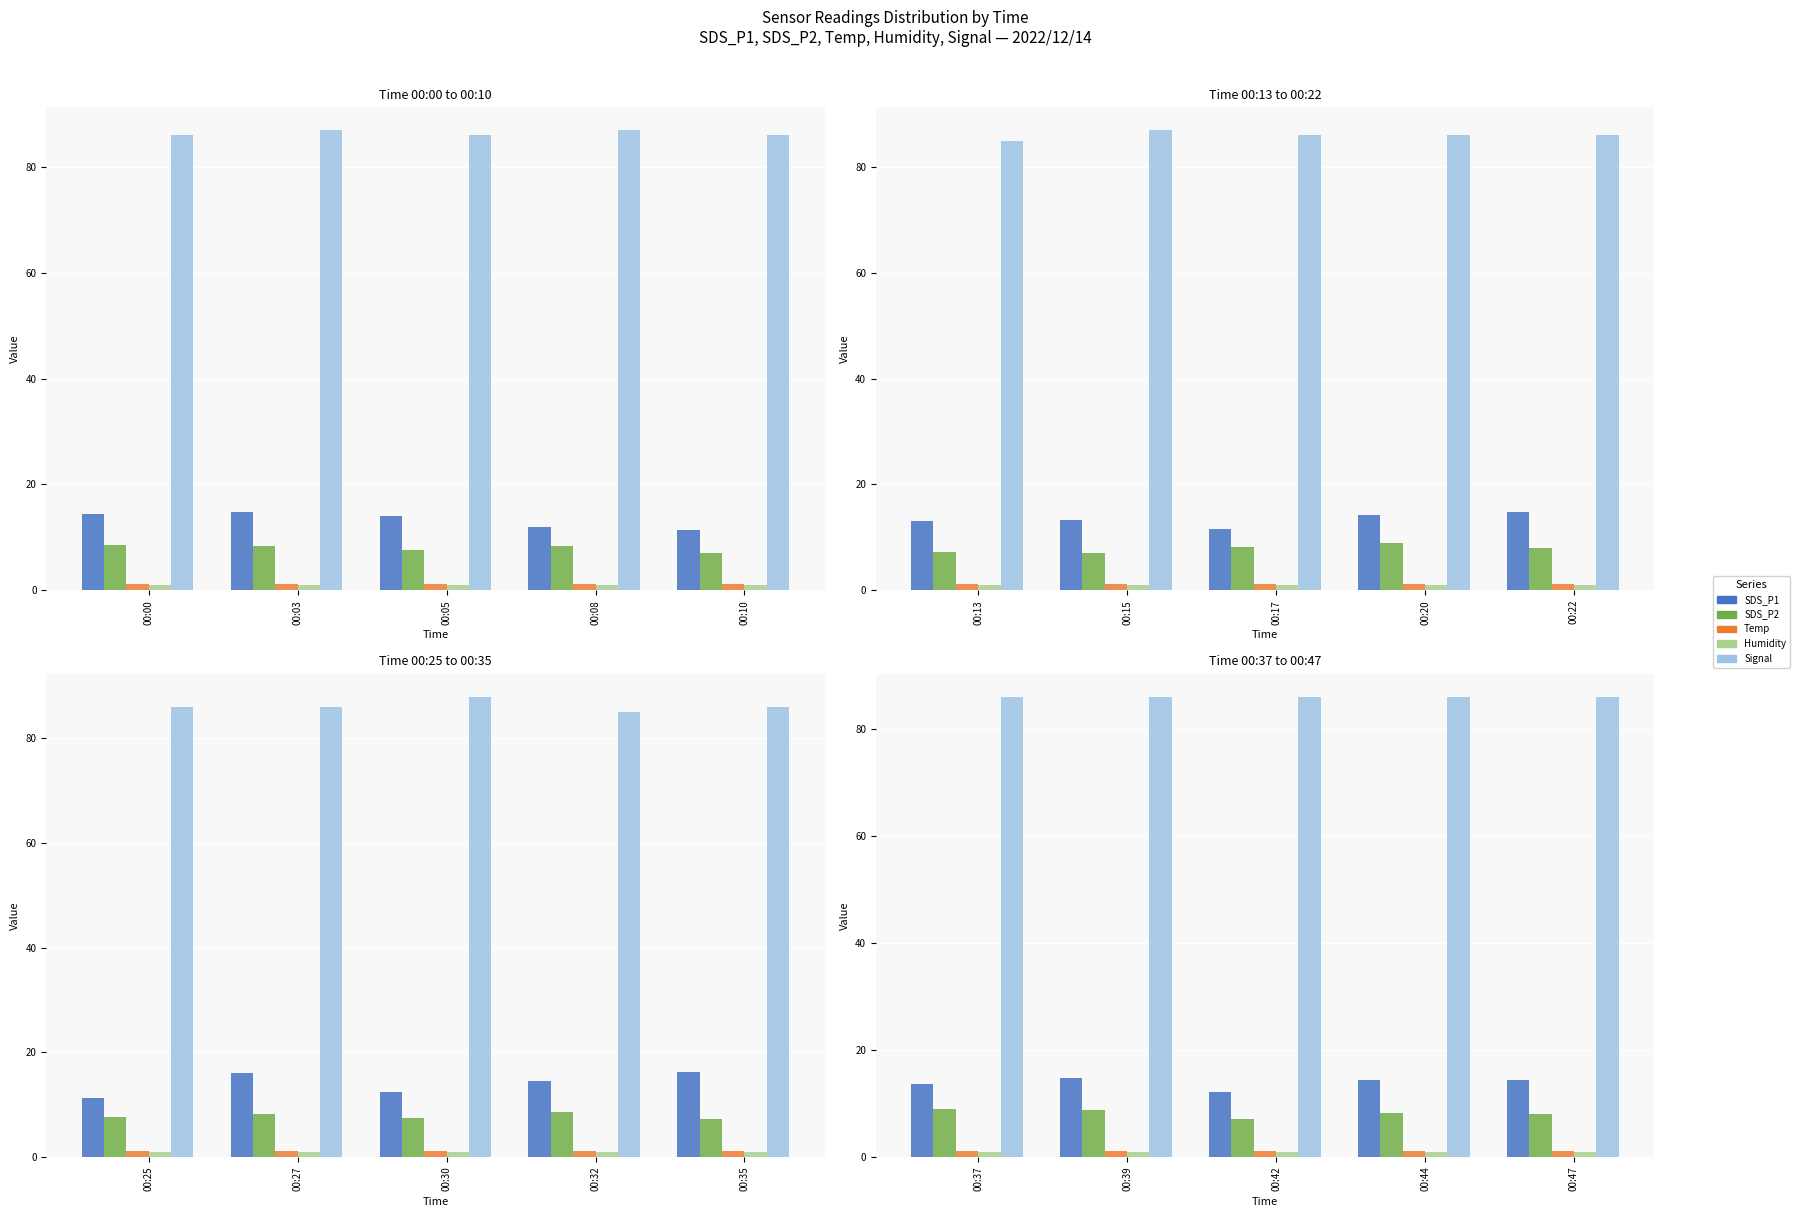

At which label is Temp closest to 1?

00:37